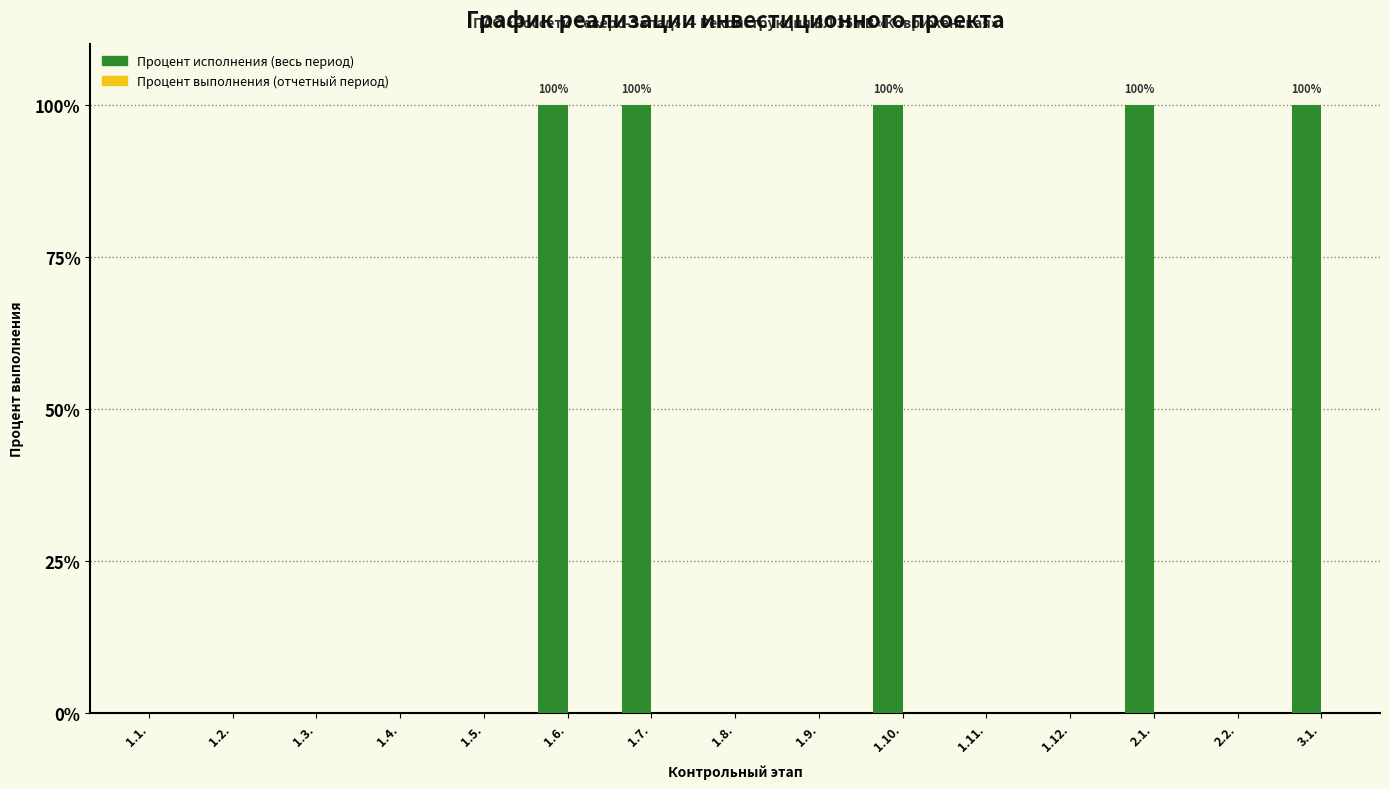

What is the greatest value displayed?

100